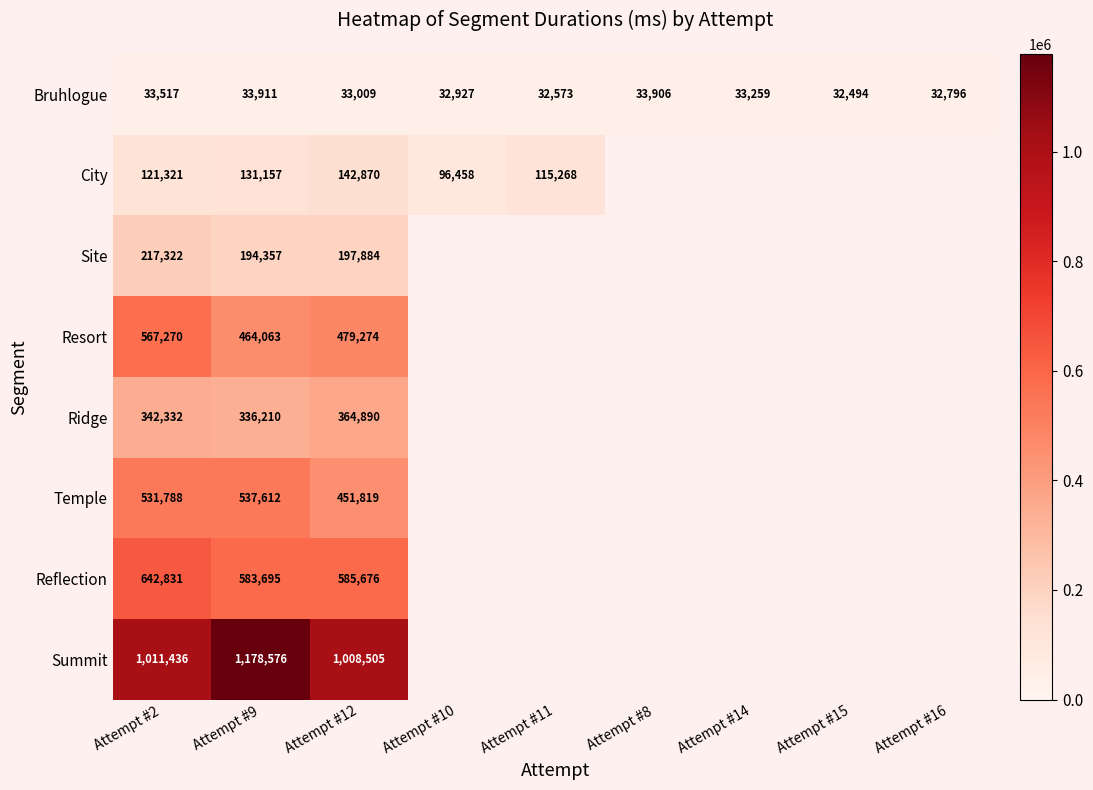

What is the lowest value of the Bruhlogue series?

32494